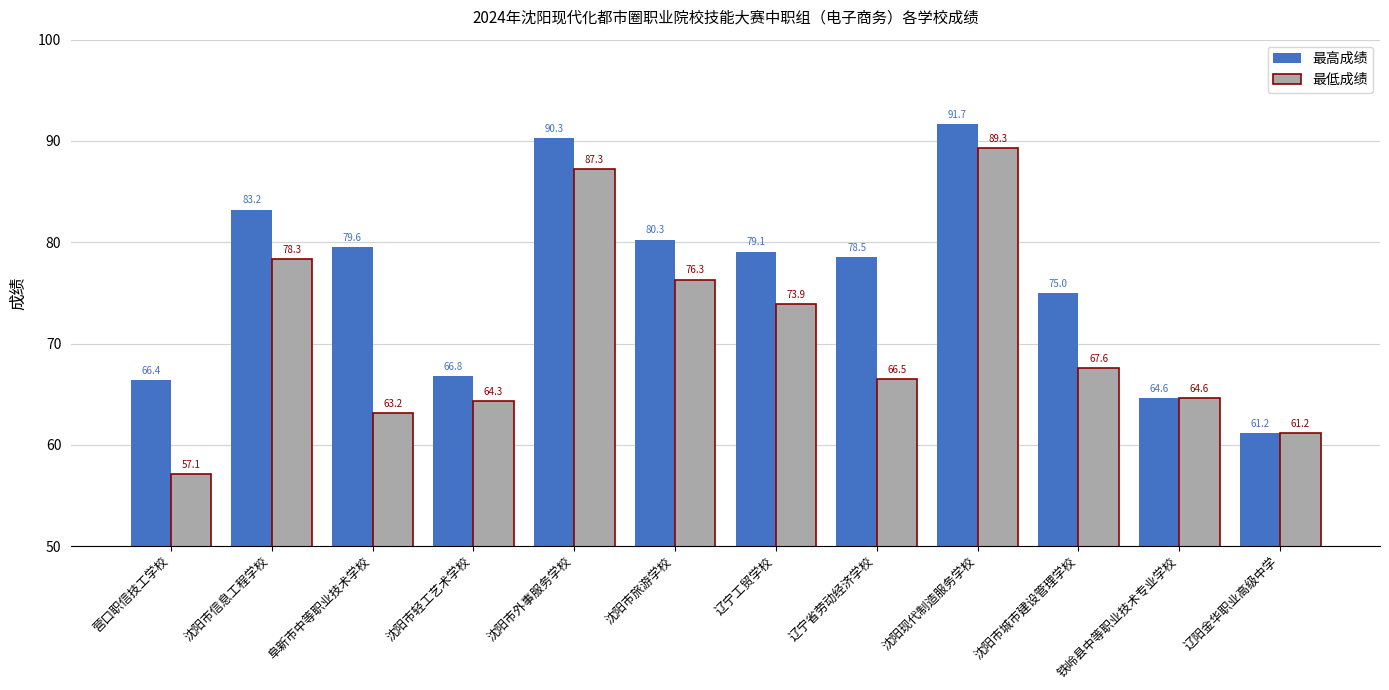

Reading left to right, transcribe all the data shown in this chart.

最高成绩: 营口职信技工学校=66.4	沈阳市信息工程学校=83.2	阜新市中等职业技术学校=79.6	沈阳市轻工艺术学校=66.8	沈阳市外事服务学校=90.3	沈阳市旅游学校=80.3	辽宁工贸学校=79.1	辽宁省劳动经济学校=78.5	沈阳现代制造服务学校=91.7	沈阳市城市建设管理学校=75.0	铁岭县中等职业技术专业学校=64.6	辽阳金华职业高级中学=61.2
最低成绩: 营口职信技工学校=57.1	沈阳市信息工程学校=78.3	阜新市中等职业技术学校=63.2	沈阳市轻工艺术学校=64.3	沈阳市外事服务学校=87.3	沈阳市旅游学校=76.3	辽宁工贸学校=73.9	辽宁省劳动经济学校=66.5	沈阳现代制造服务学校=89.3	沈阳市城市建设管理学校=67.6	铁岭县中等职业技术专业学校=64.6	辽阳金华职业高级中学=61.2